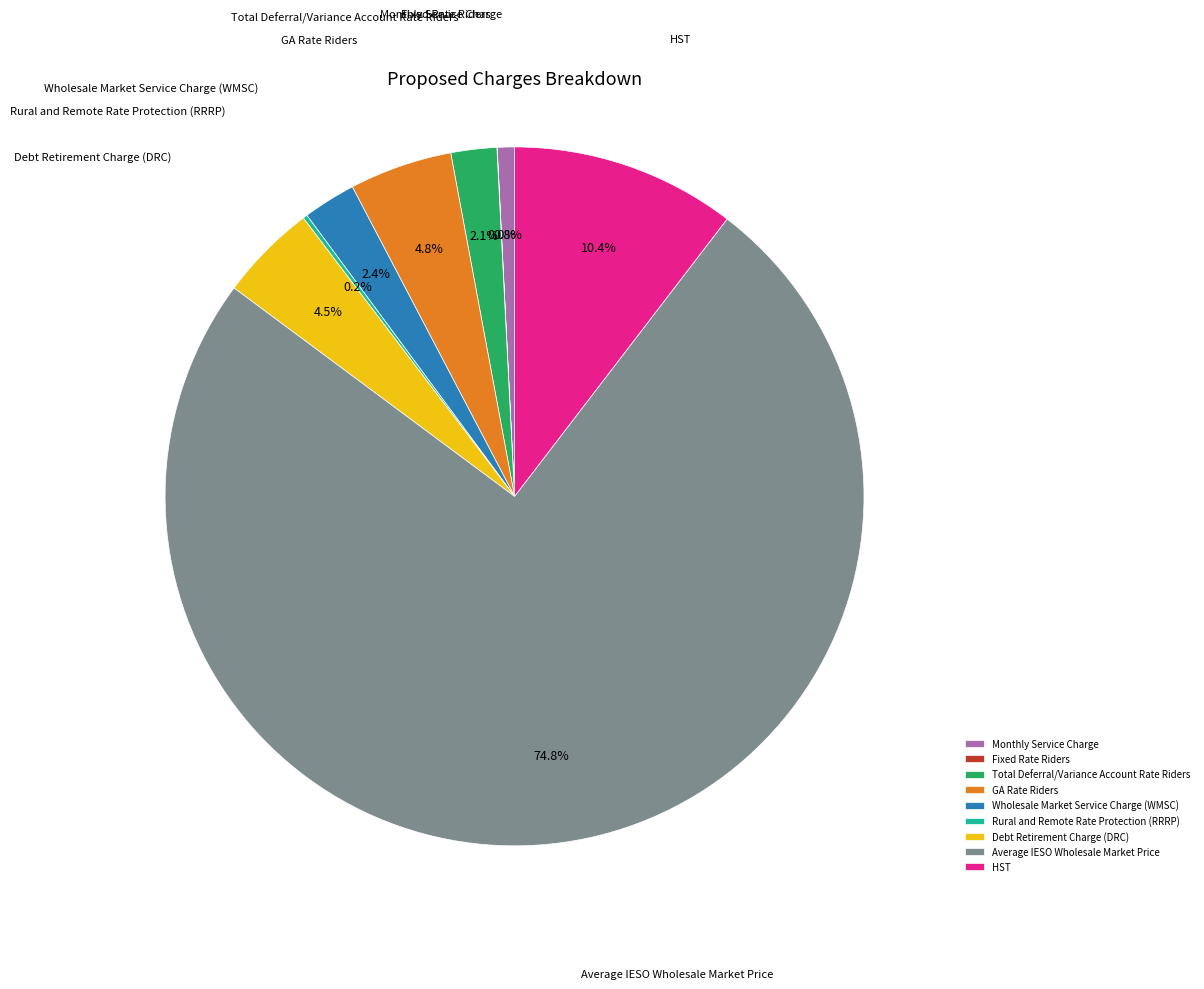

What is the largest slice in the pie chart?

Average IESO Wholesale Market Price